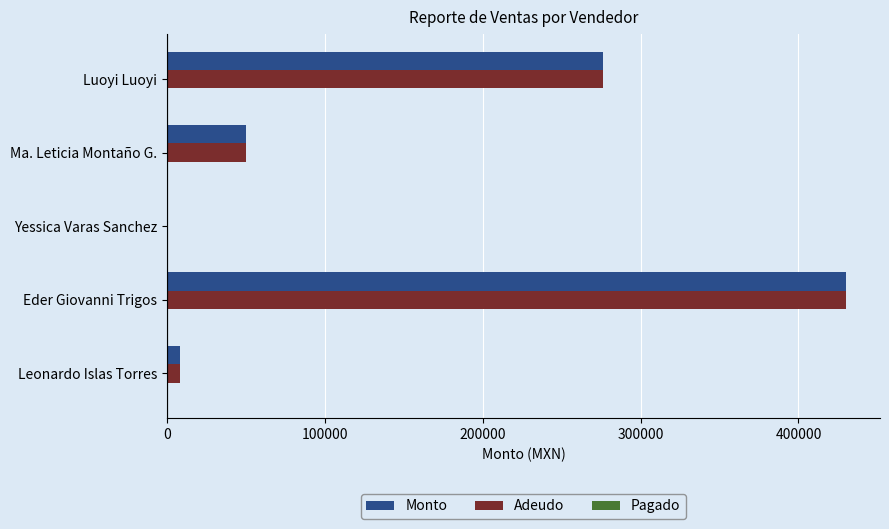

Count the number of categories in the chart.

5